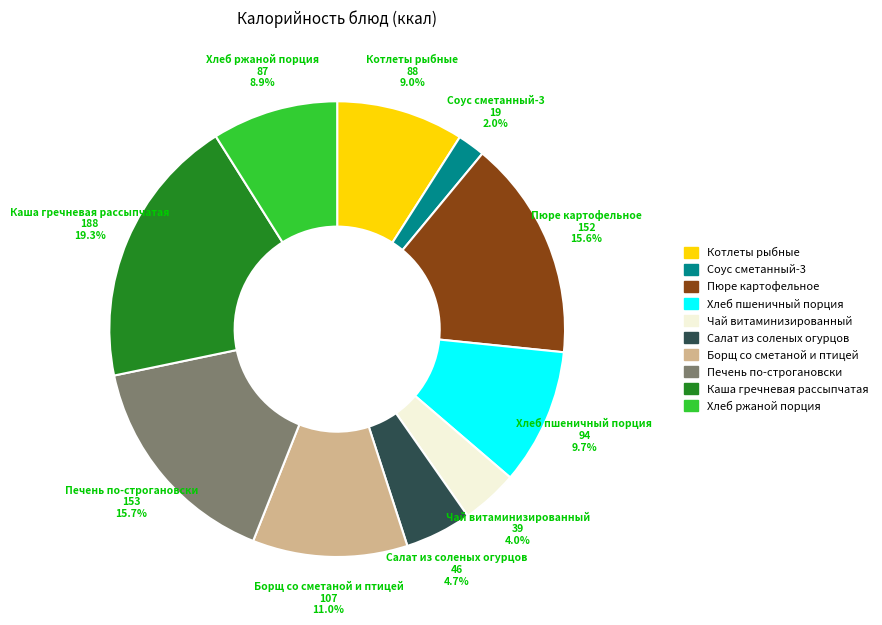

What is the smallest slice in the pie chart?

Соус сметанный-3